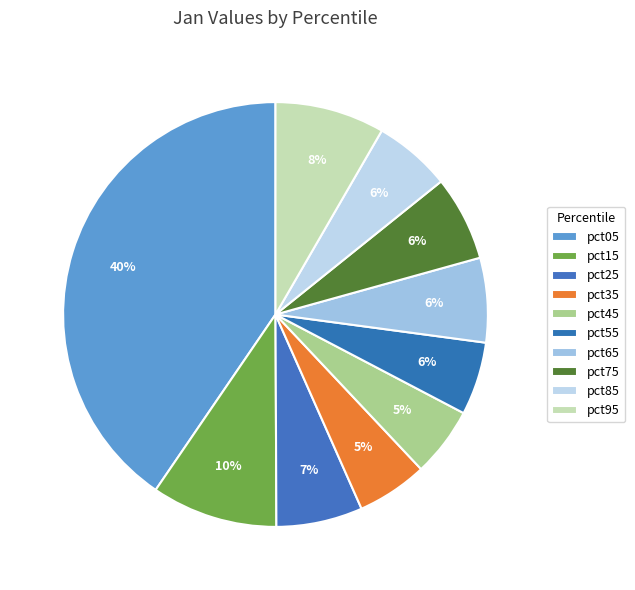

What portion of the pie excludes pct85?

94.1%